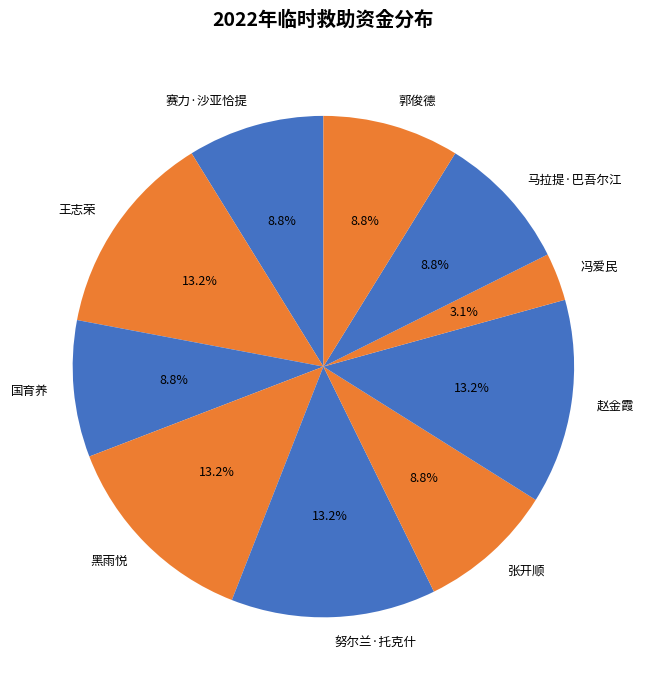

The 王志荣 slice represents 13% of the pie. True or false?

True